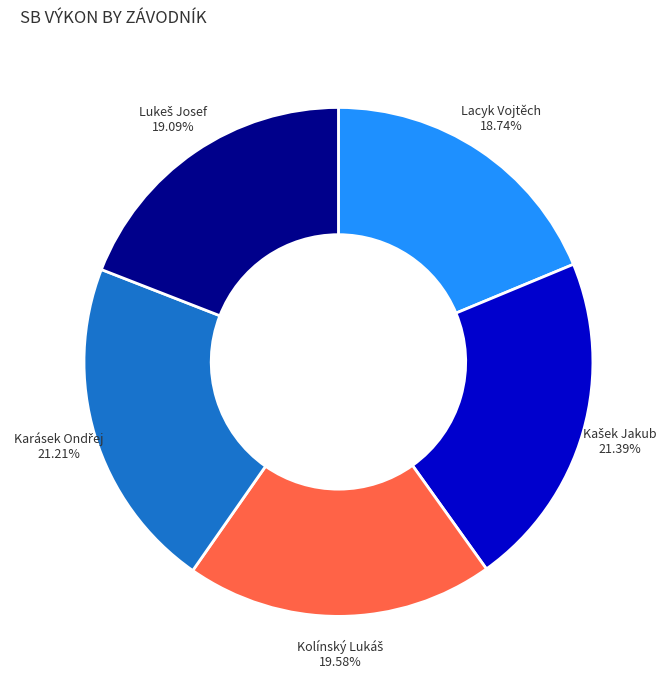

How many slices are in this pie chart?

5